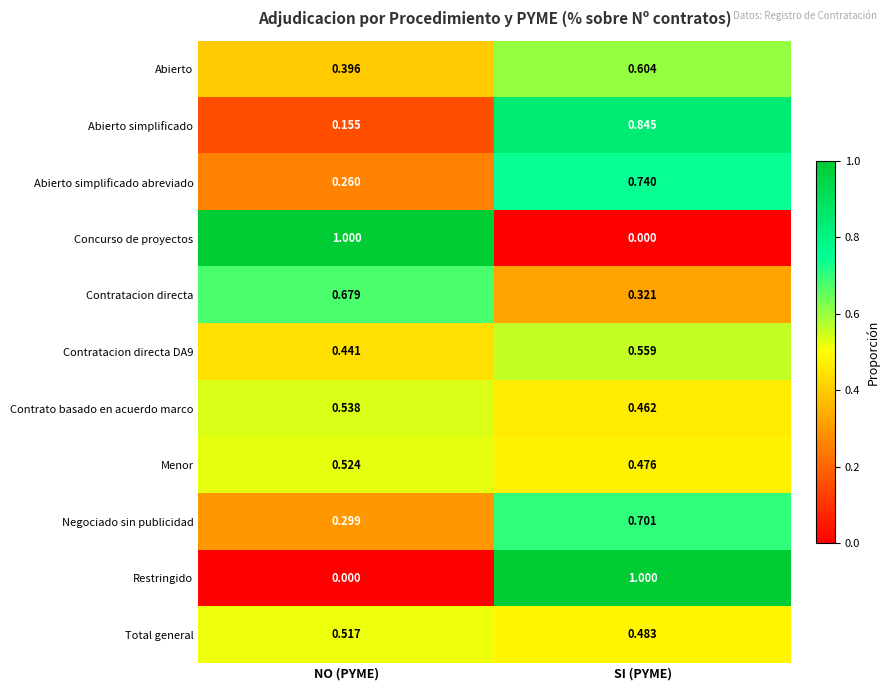

Which category has the highest value in the Menor series?

NO (PYME)